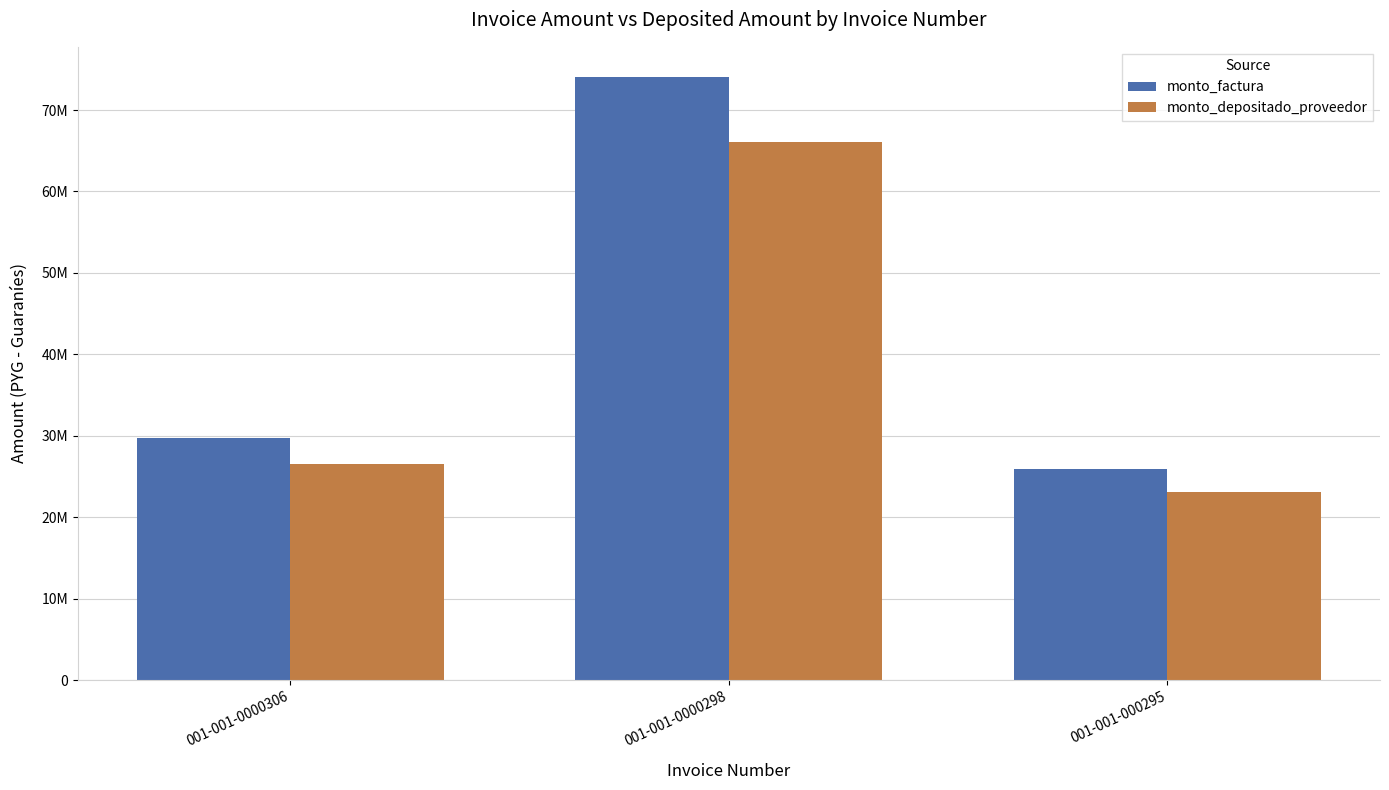

Reading left to right, list all the values displayed in this chart.

monto_factura: 29720331	74055934	25944066
monto_depositado_proveedor: 26482166	66052508	23140221